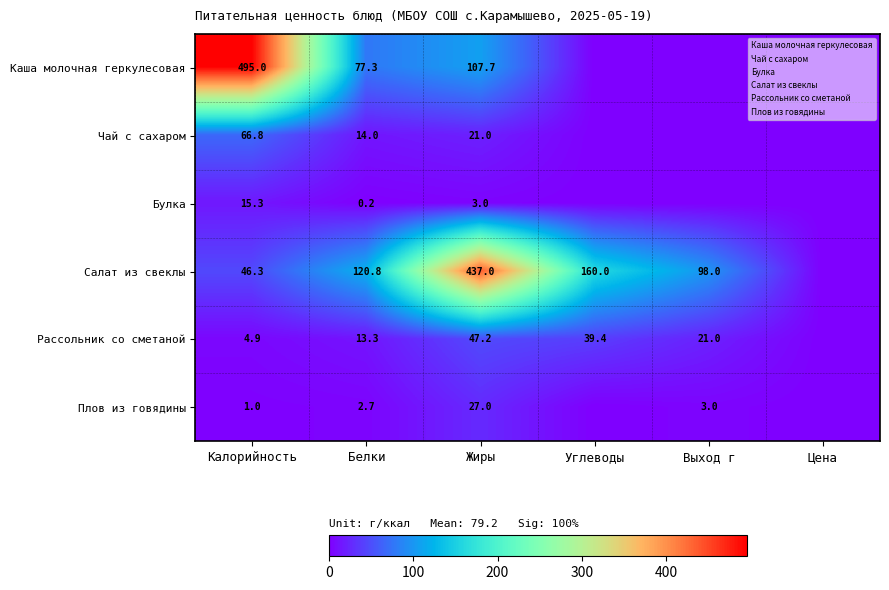

At which category does the chart reach its minimum across all series?

Углеводы